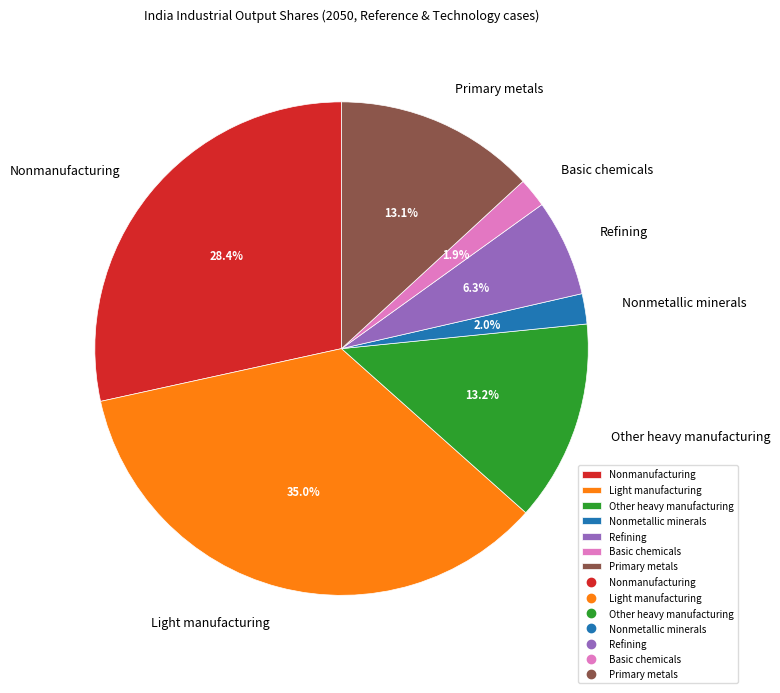

Does any single category account for the majority?

No